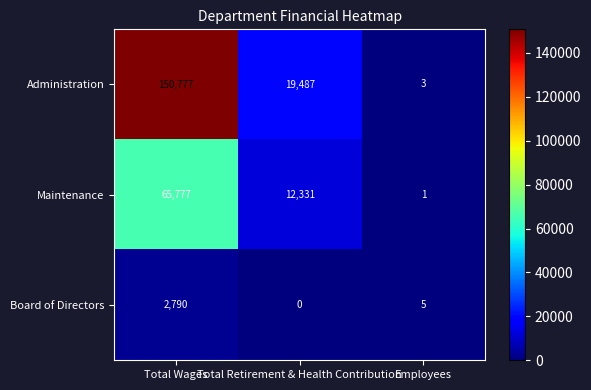

At which category does the chart reach its peak across all series?

Total Wages